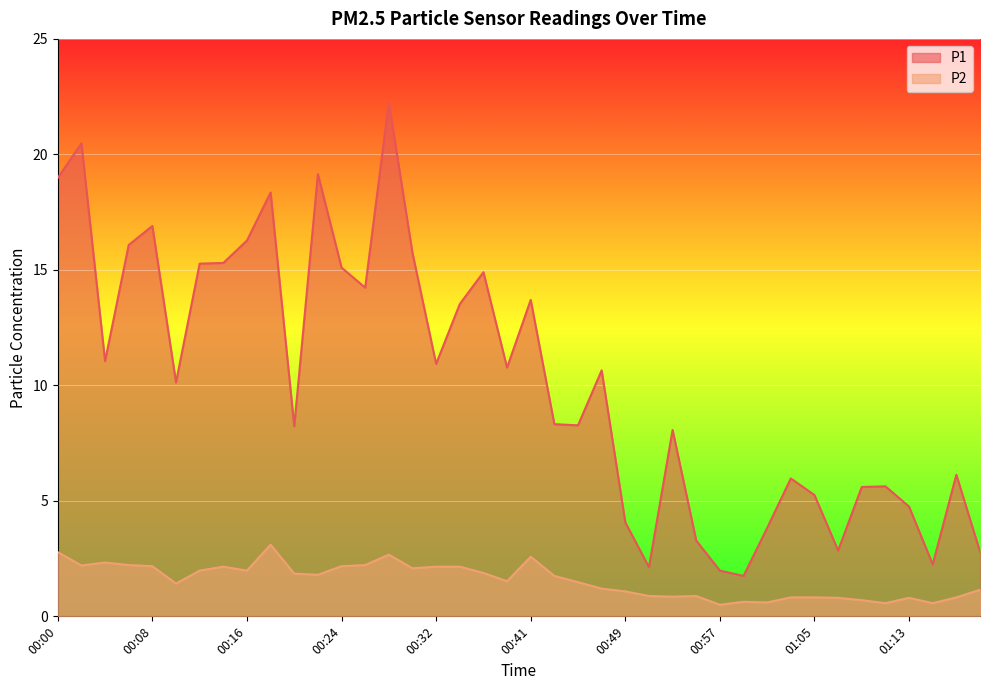

How many series are shown in this chart?

2